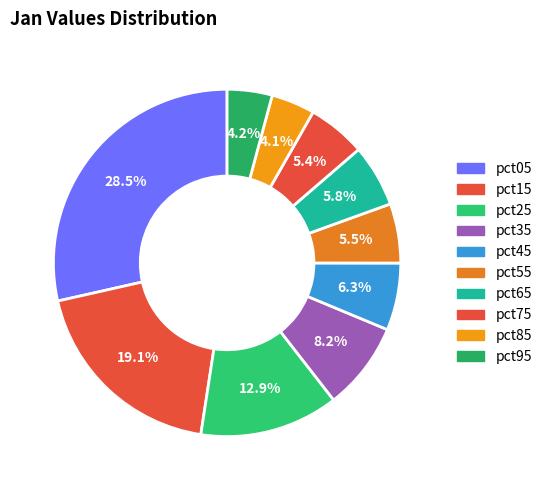

Which has a higher value, pct45 or pct55?

pct45